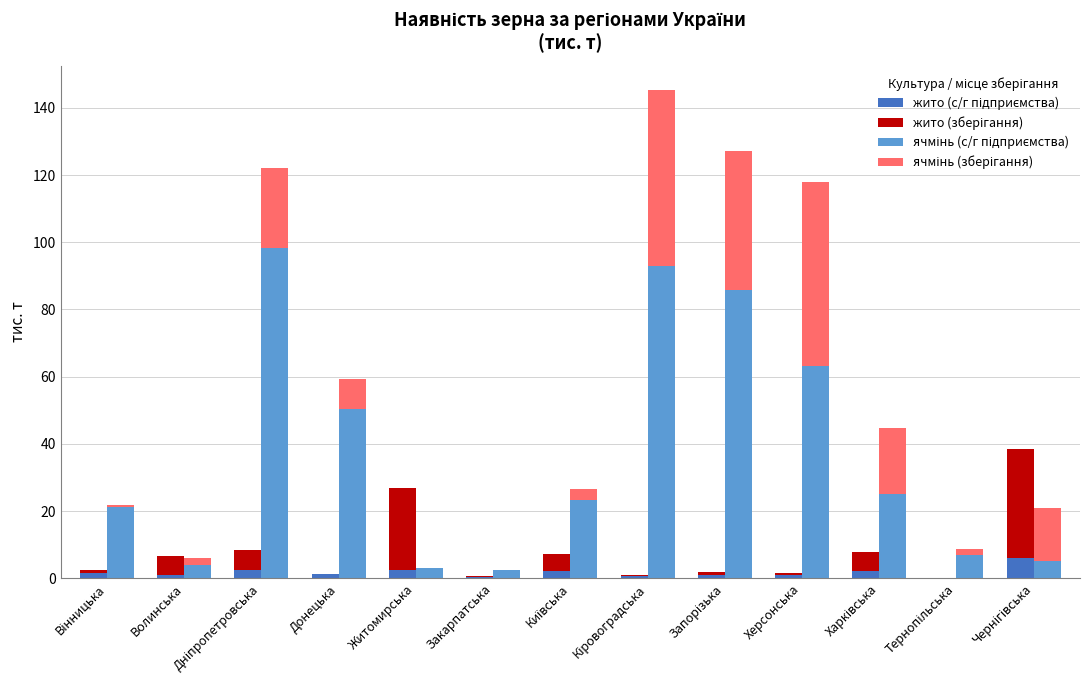

The value of ячмінь (с/г підприємства) at Житомирська is 4.2. True or false?

False